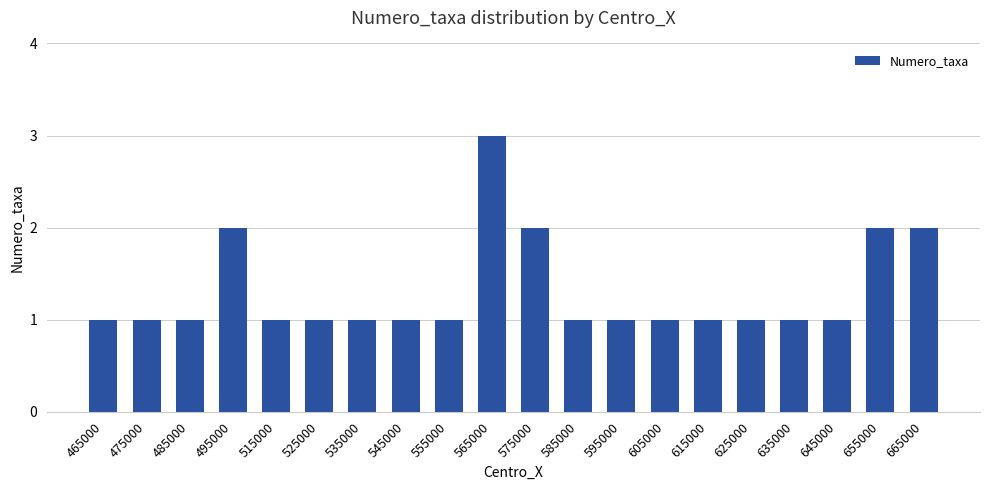

What is the maximum value shown in the chart?

3